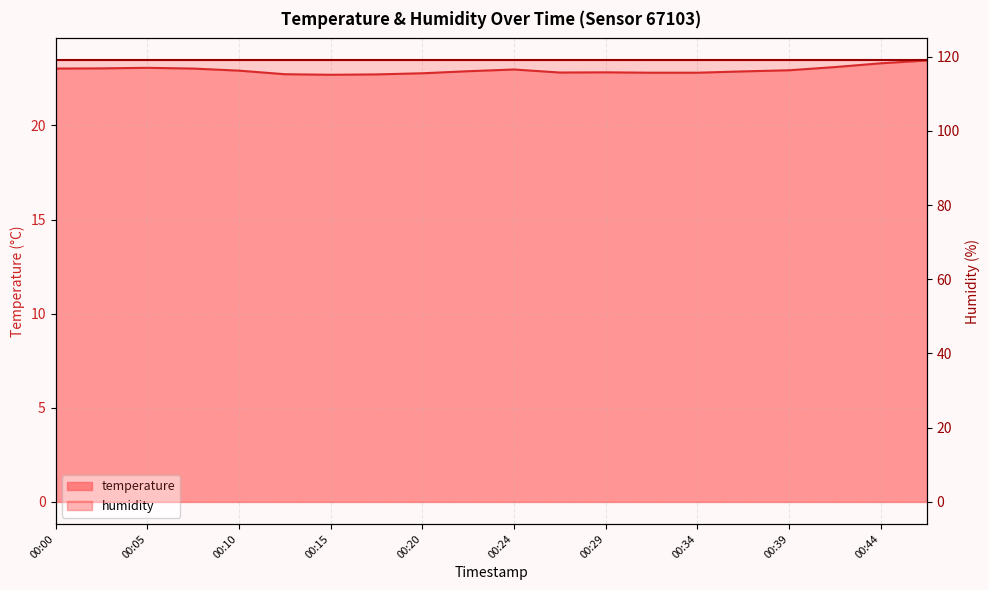

Count the number of categories in the chart.

20